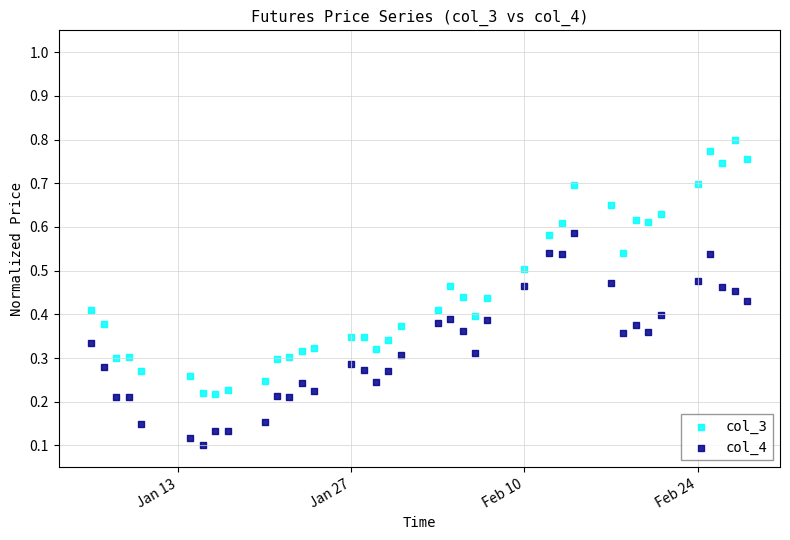

Which series reaches the maximum Y coordinate?

col_3